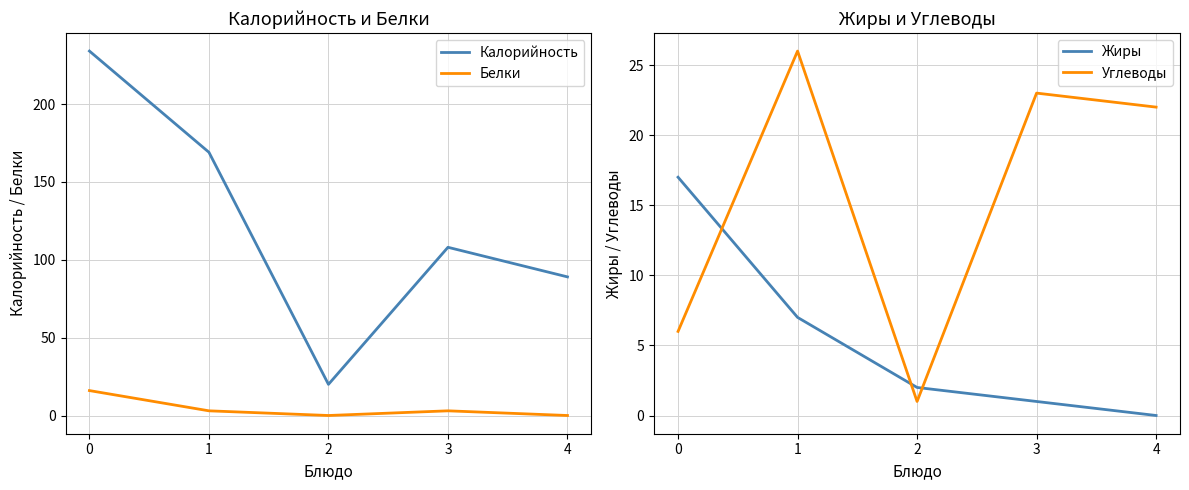

How many values in the Калорийность series are below 108?

2